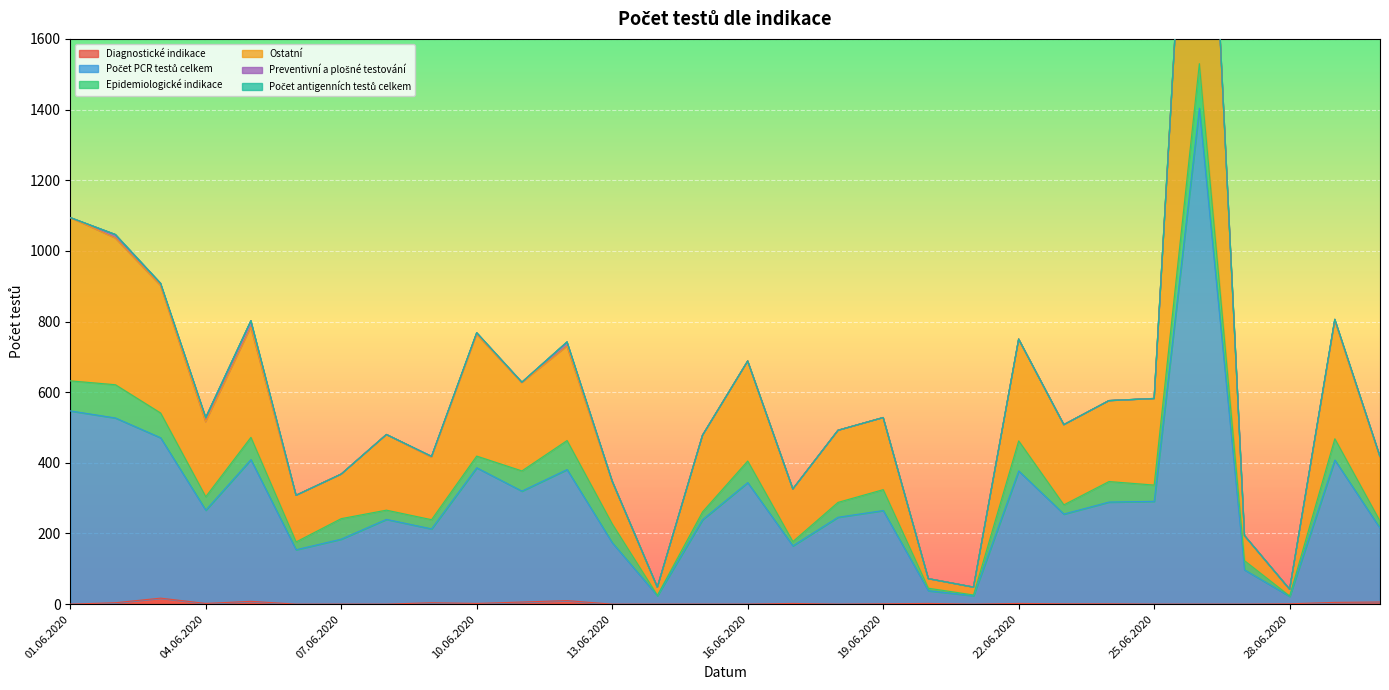

How many values in the Ostatní series exceed 516?

14